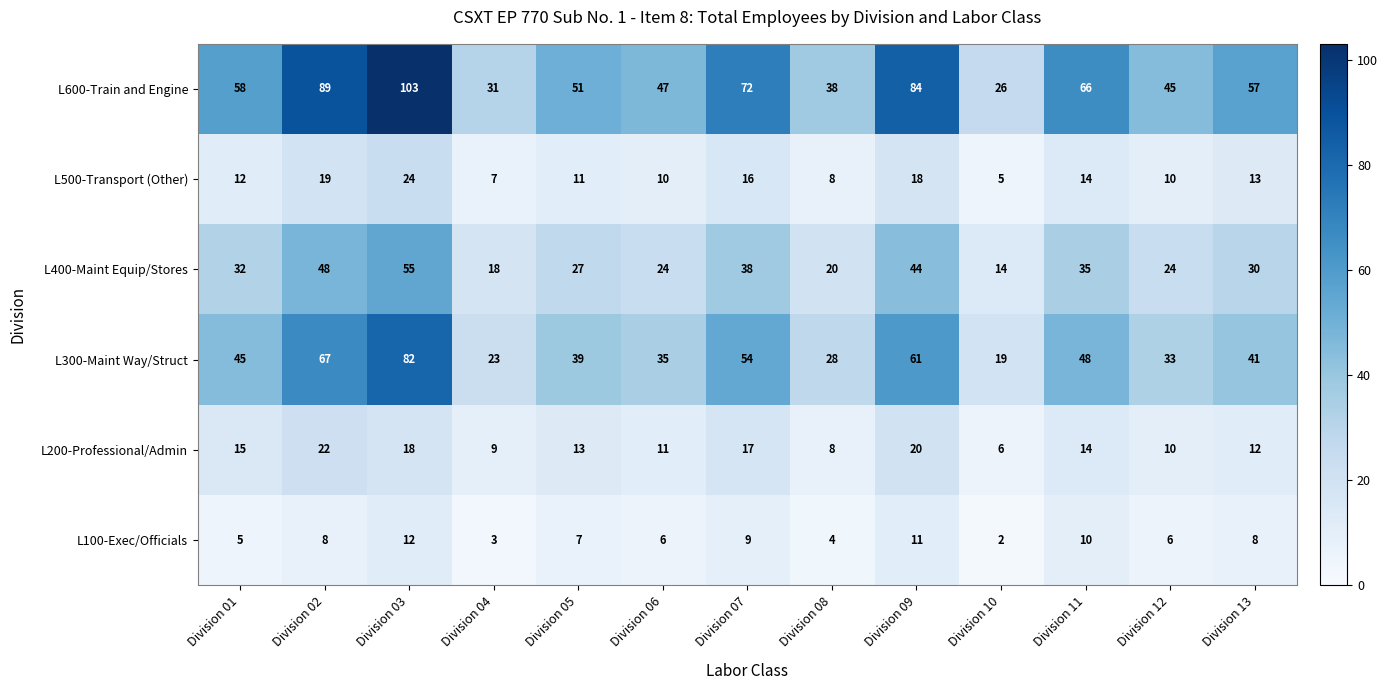

Is it true that L400-Maint Equip/Stores equals 44 at Division 09?

True